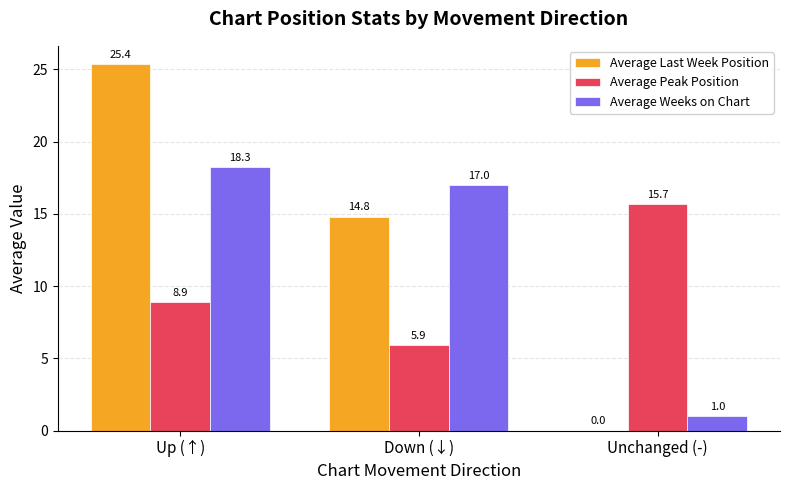

At which label does Average Weeks on Chart reach its peak?

Up (↑)